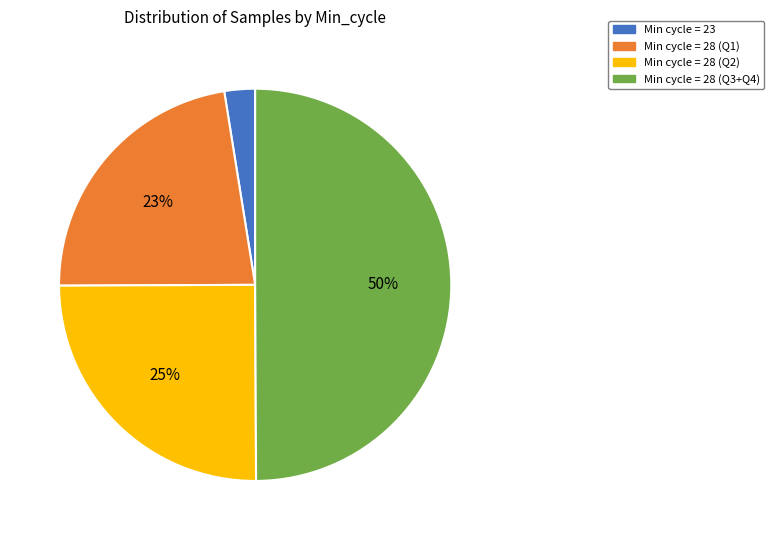

To the nearest percent, what is the difference between the largest and smallest slice percentages?

47%